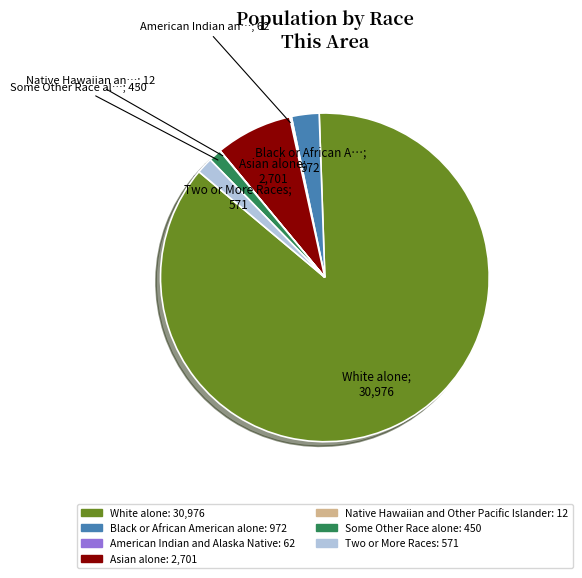

What is the largest slice in the pie chart?

White alone